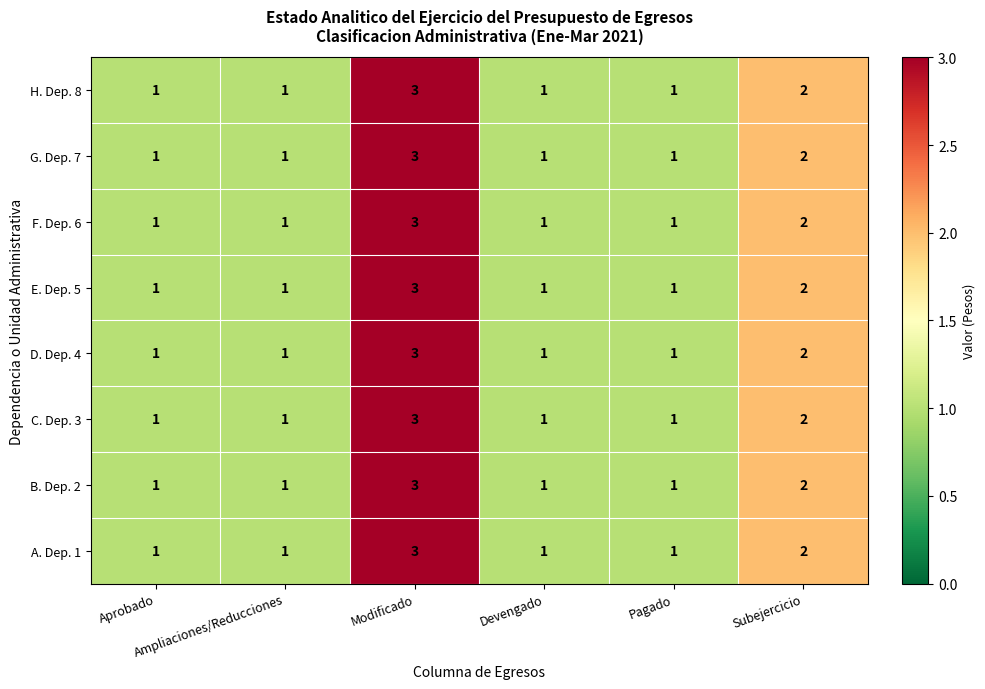

What is the maximum value shown in the chart?

3